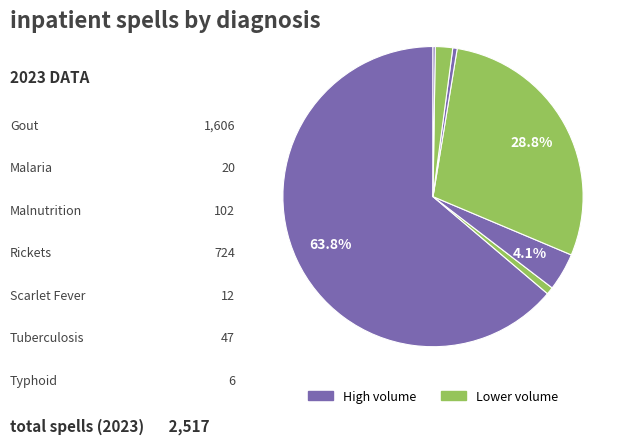

Which slice is the smallest?

Typhoid